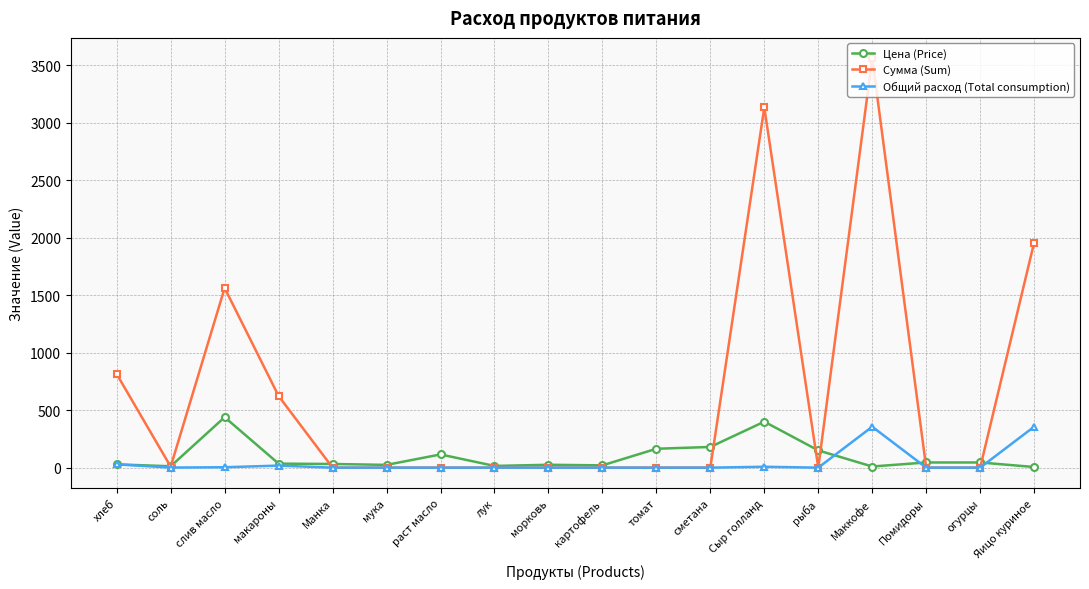

True or false: Общий расход (Total consumption) has more than 1 points higher than both neighbors.

True